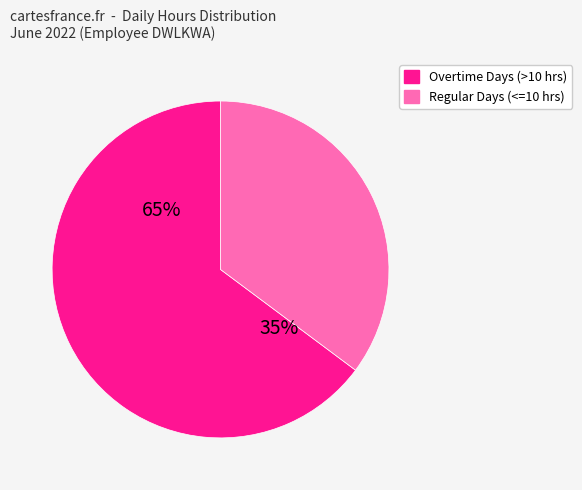

Is it true that 4-Sat is 16% of the pie?

False